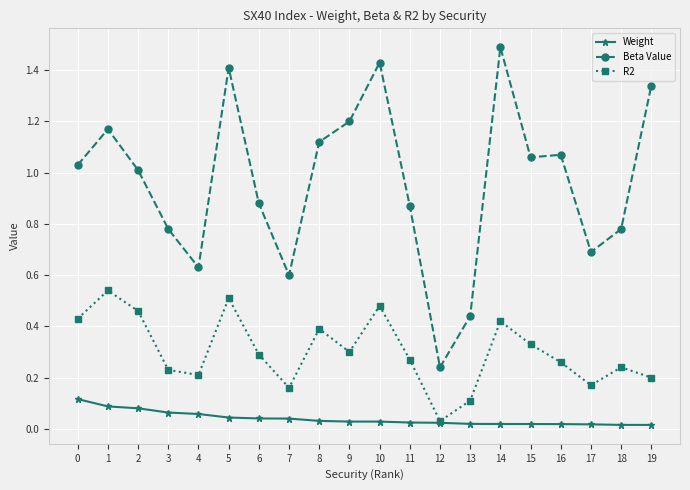

Is it true that R2 equals 0.2 at 8?

False